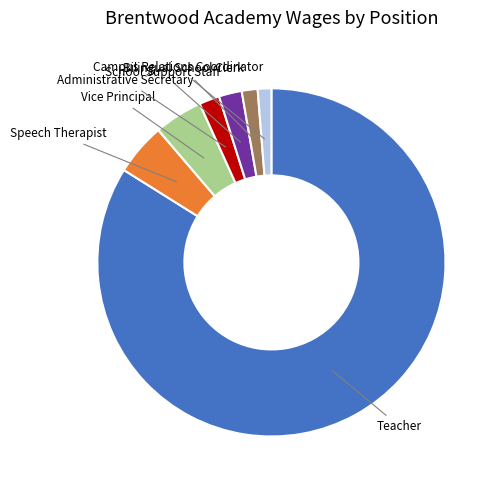

Is Vice Principal the majority of the pie?

No